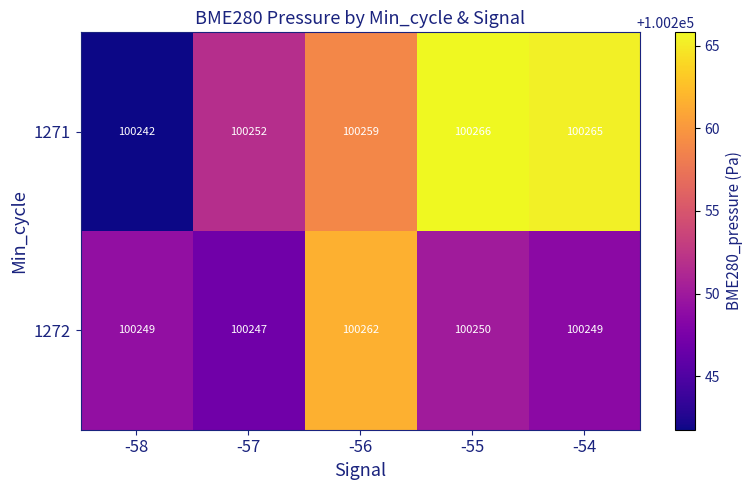

What is the difference between the highest and lowest values at -56?

3